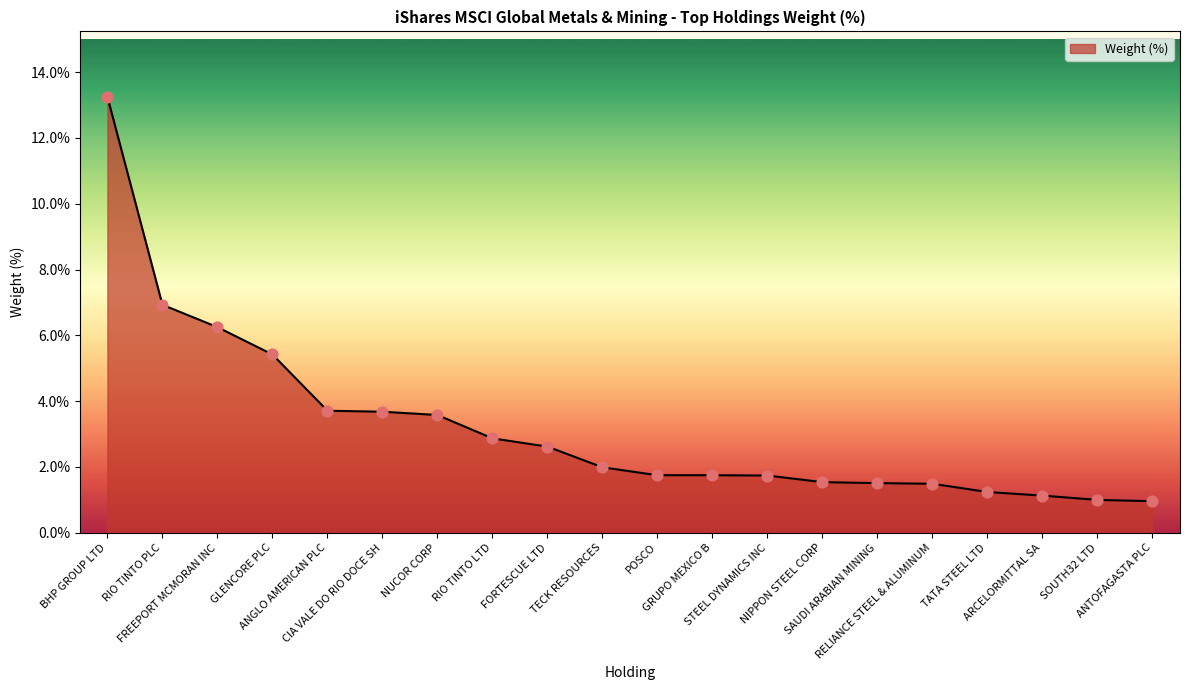

Between ANTOFAGASTA PLC and NUCOR CORP, which is larger?

NUCOR CORP